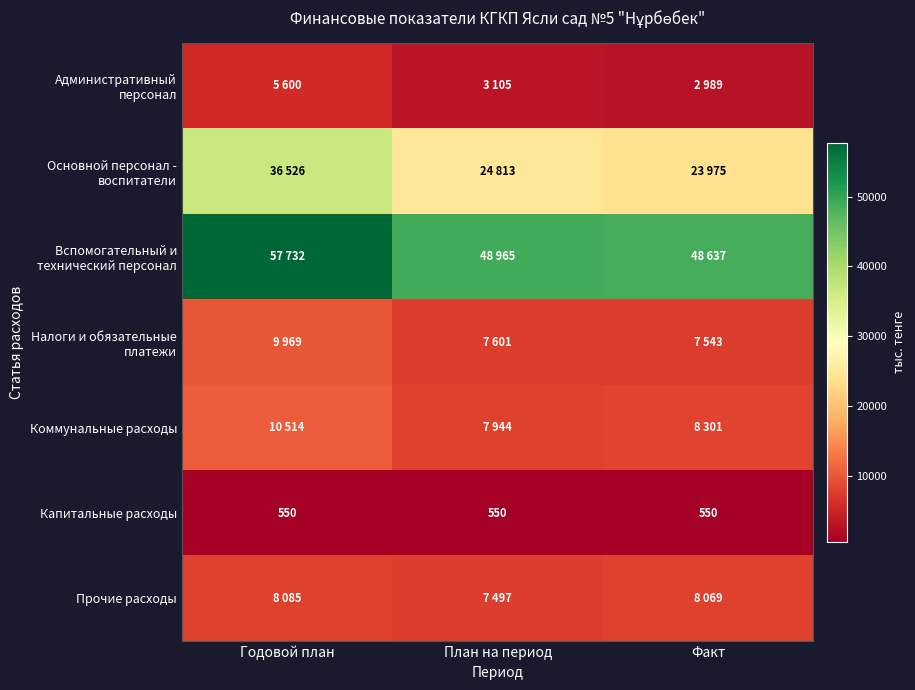

Is it true that Капитальные расходы equals 889 at Факт?

False